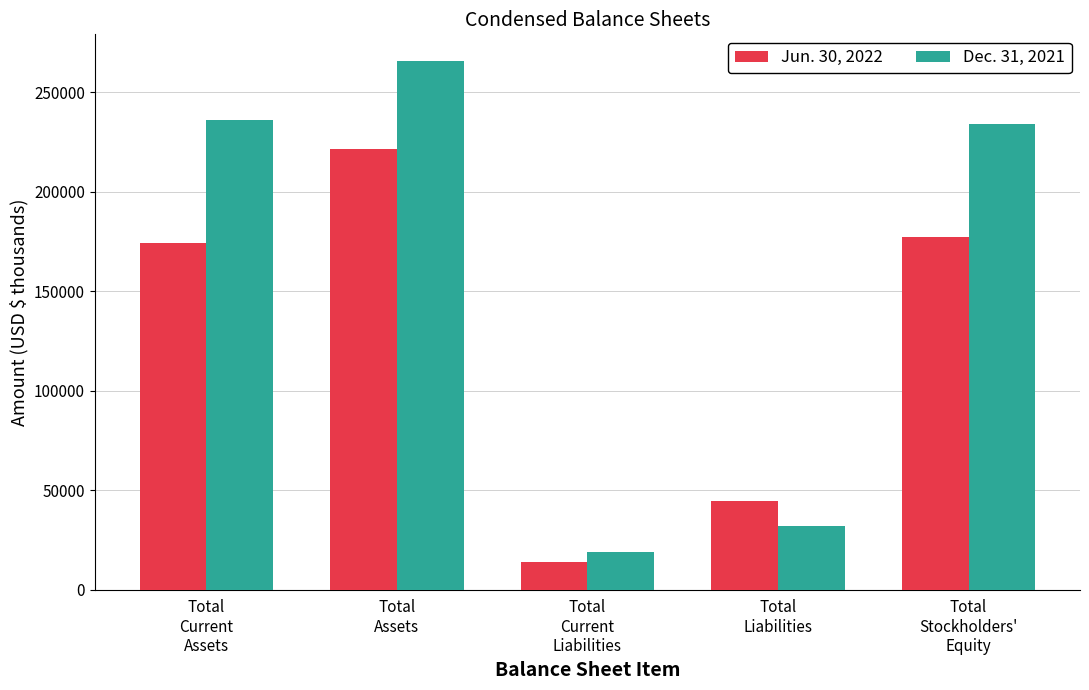

How many series are shown in this chart?

2